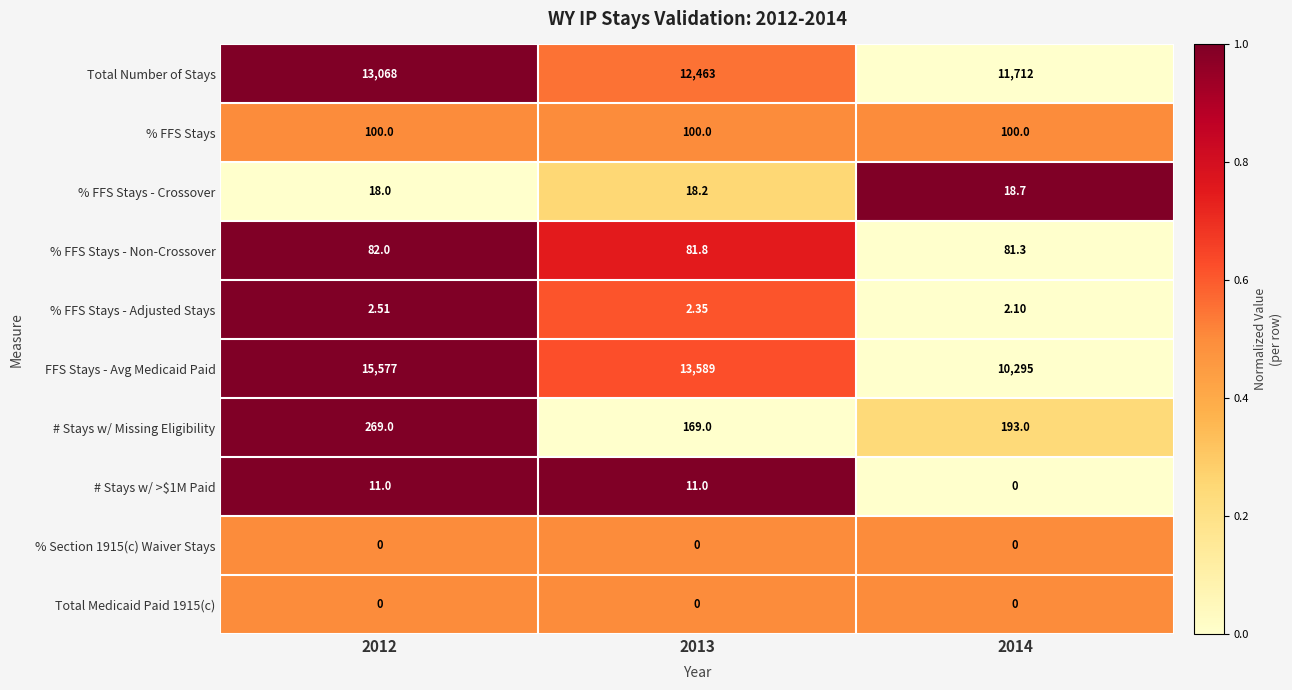

Which series has the widest spread of values?

FFS Stays - Avg Medicaid Paid